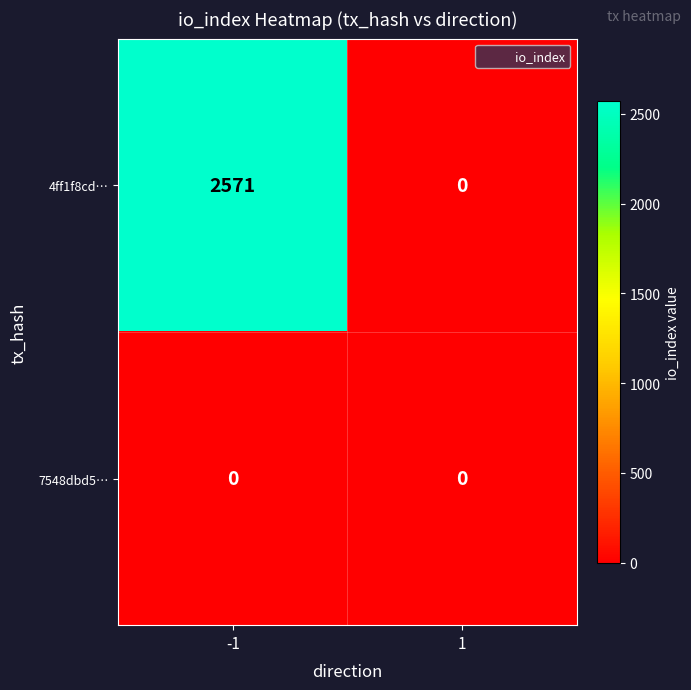

Which series has the widest spread of values?

4ff1f8cd…